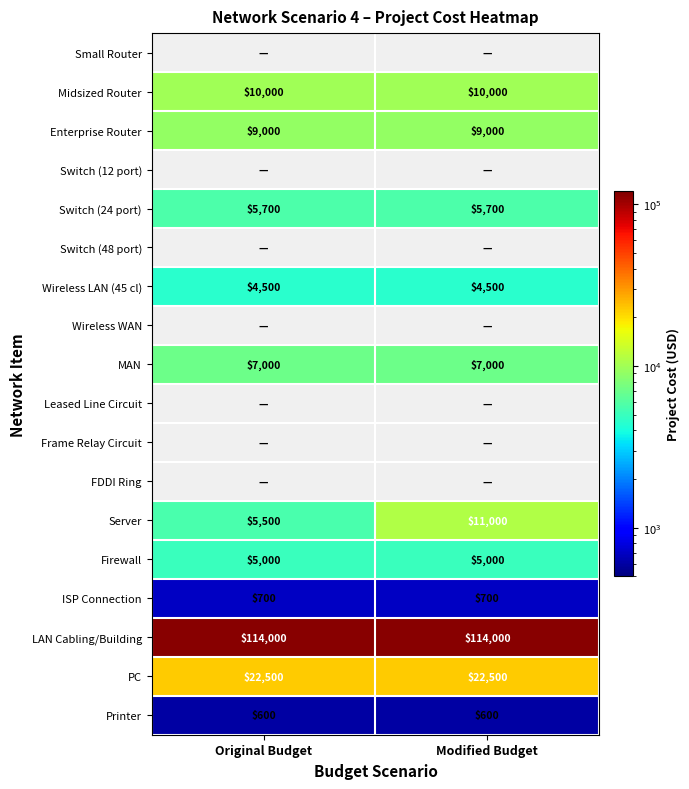

What is the average value of the Server series?

8250